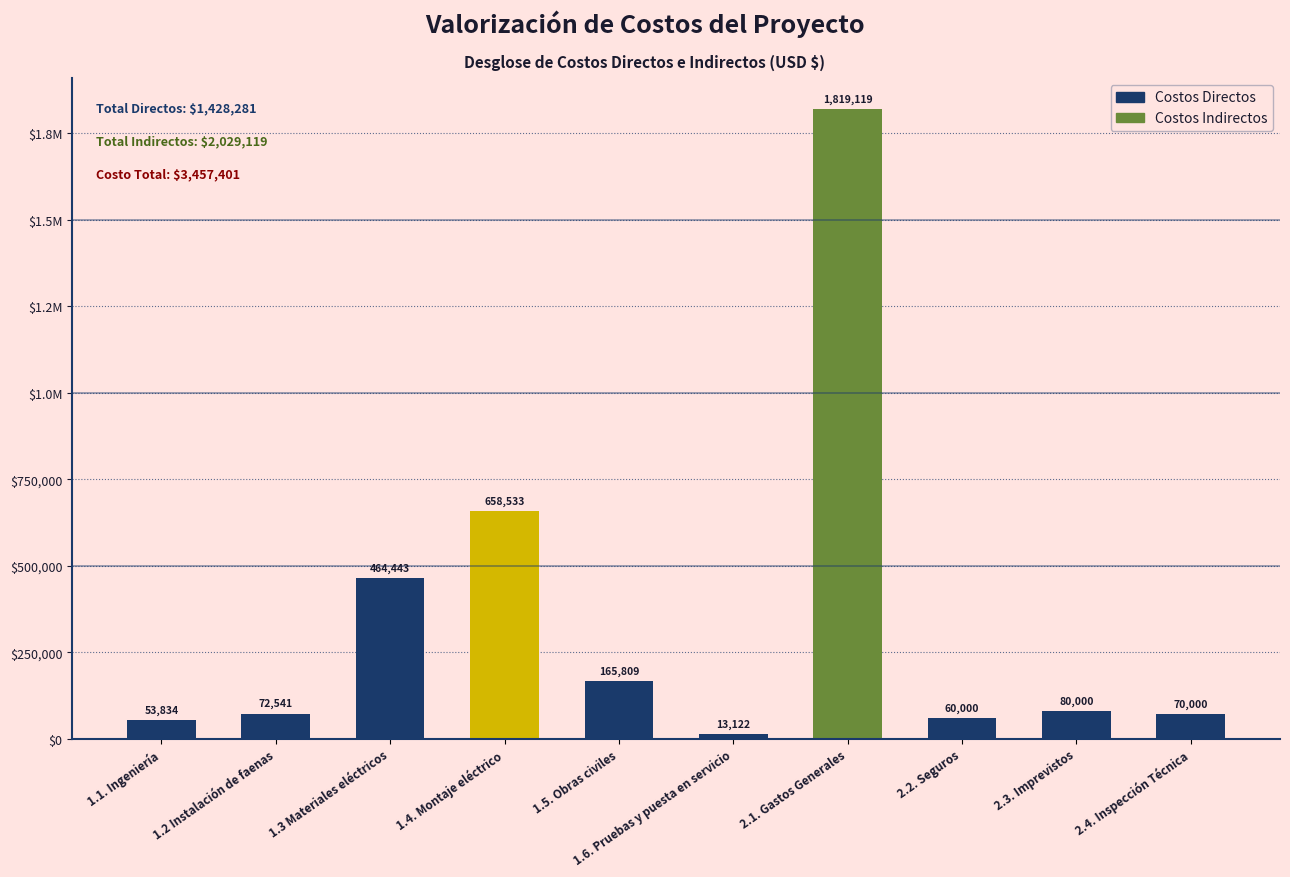

Rank the categories by value from lowest to highest.

1.6. Pruebas y puesta en servicio, 1.1. Ingeniería, 2.2. Seguros, 2.4. Inspección Técnica, 1.2 Instalación de faenas, 2.3. Imprevistos, 1.5. Obras civiles, 1.3 Materiales eléctricos, 1.4. Montaje eléctrico, 2.1. Gastos Generales